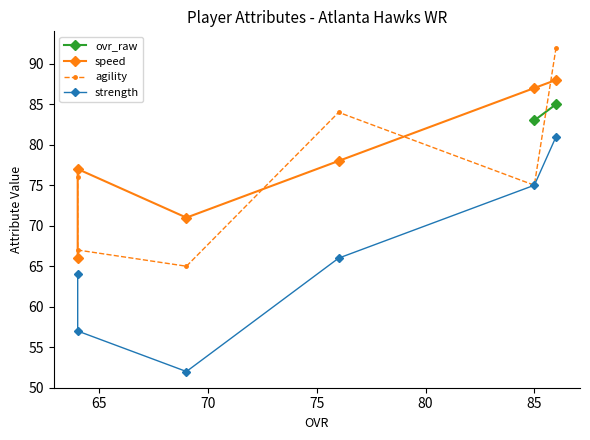

What is the value of the agility point at the 3rd from the left?

84